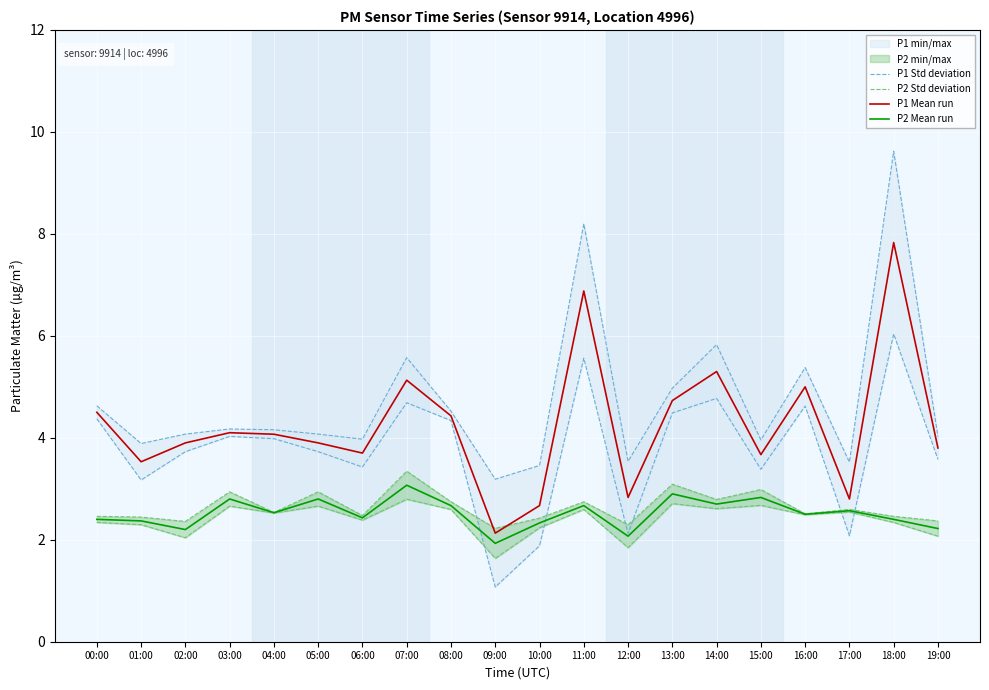

How many values in the P1 Mean run series are below 4?

10